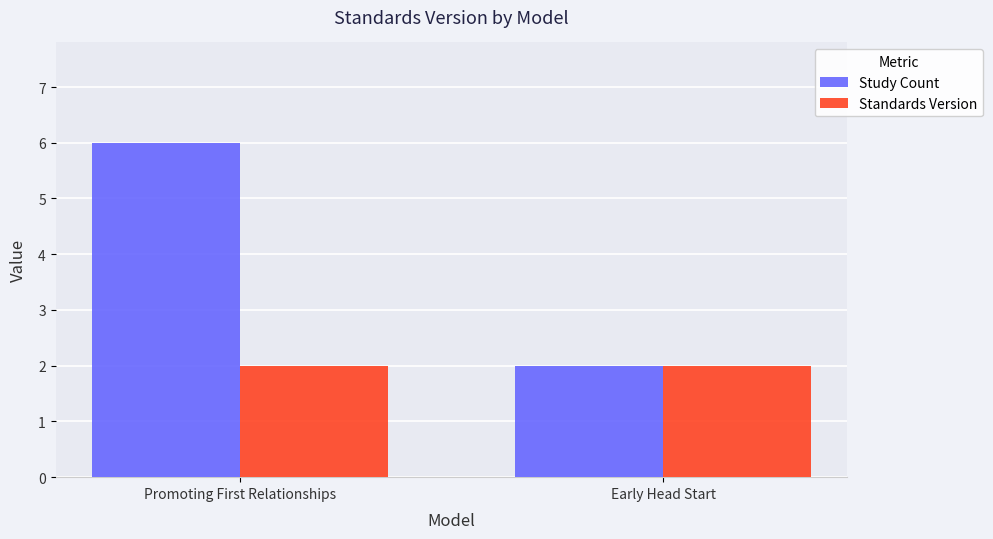

Which series has the largest total across all categories?

Study Count